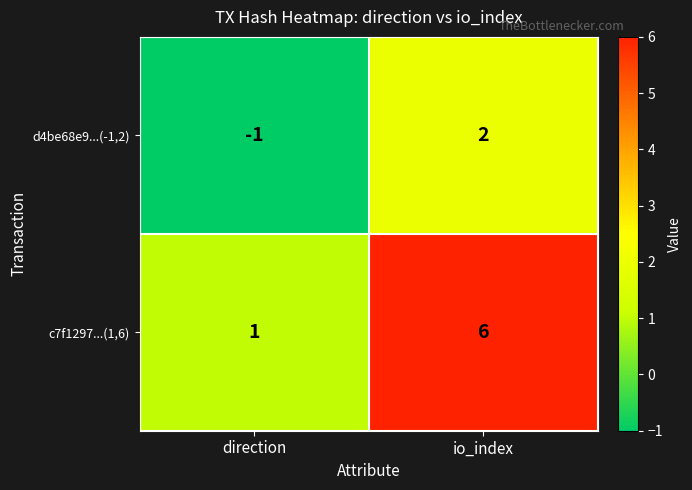

List the series in order of their overall mean, lowest first.

d4be68e9...(-1,2), c7f1297...(1,6)